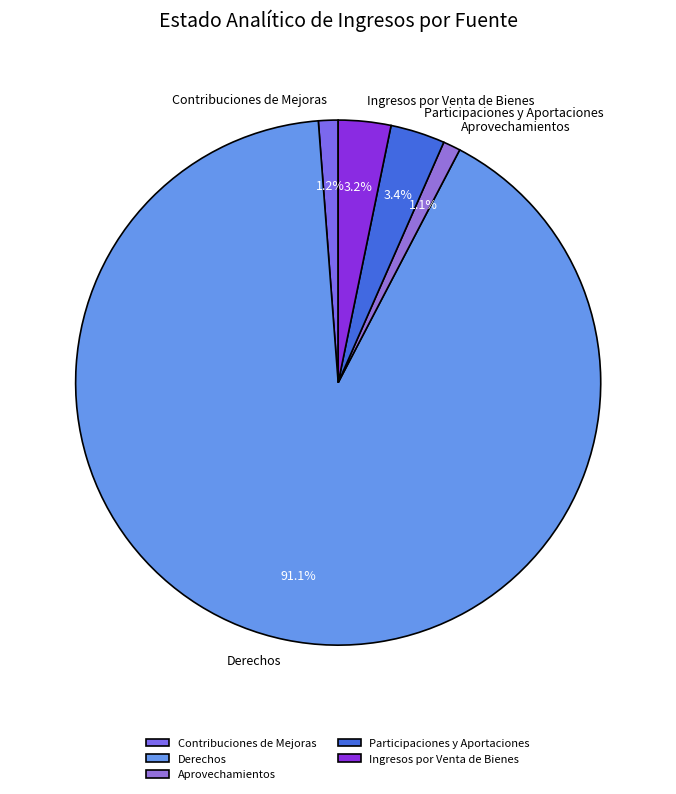

Is there a majority slice in this chart?

Yes